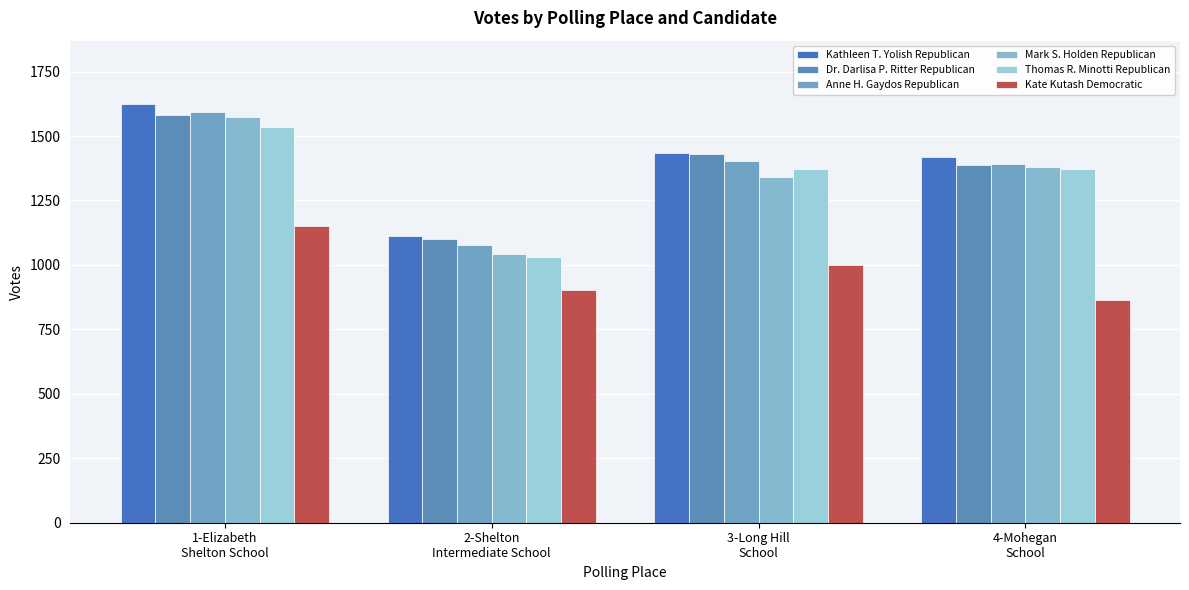

How many data points does each series have?

4